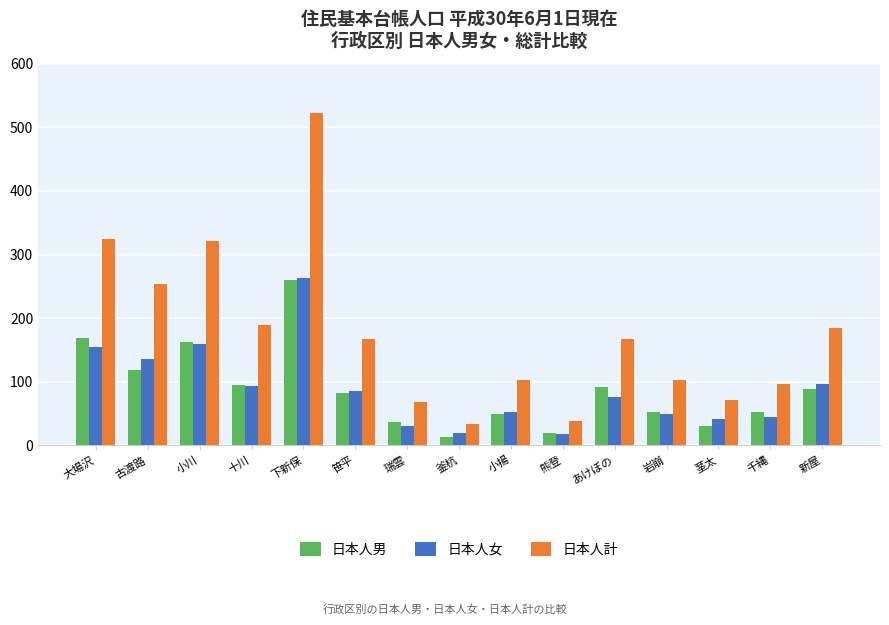

True or false: 日本人計 has a value of 72 at 茎太.

True